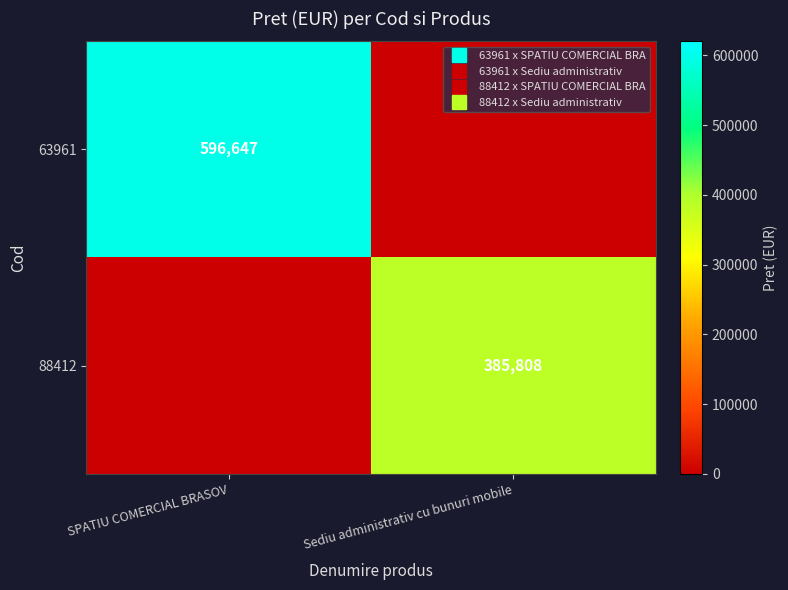

Rank the series at SPATIU COMERCIAL BRASOV from highest to lowest value.

63961, 88412